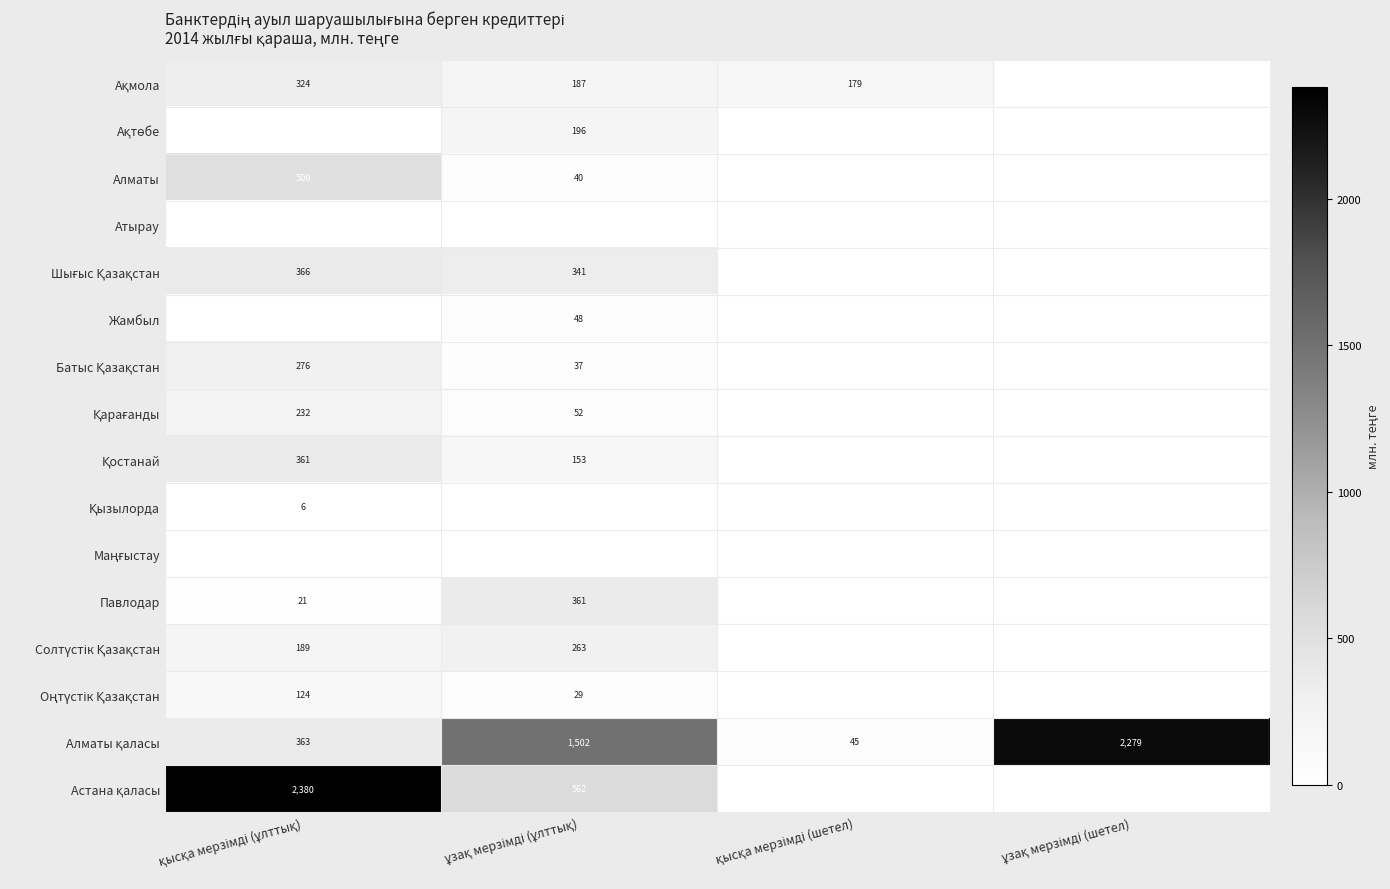

True or false: Ақтөбе has a value of 105.6 at қысқа мерзімді (ұлттық).

False